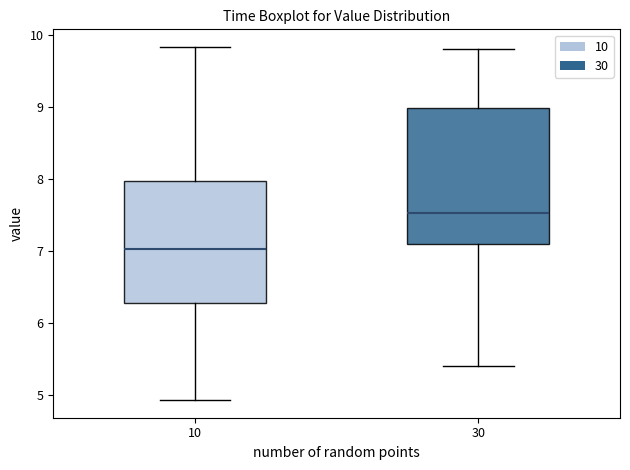

Reading left to right, transcribe this box plot: for each box, give where its median line is, the range the box spans, and where its two whiskers end, as read against the y-axis. The values are not printed on the chart, so give them approximately, as read against the axis.

10: median 7.0, box 6.3 to 8.0, whiskers 4.9 to 9.8
30: median 7.5, box 7.1 to 9.0, whiskers 5.4 to 9.8